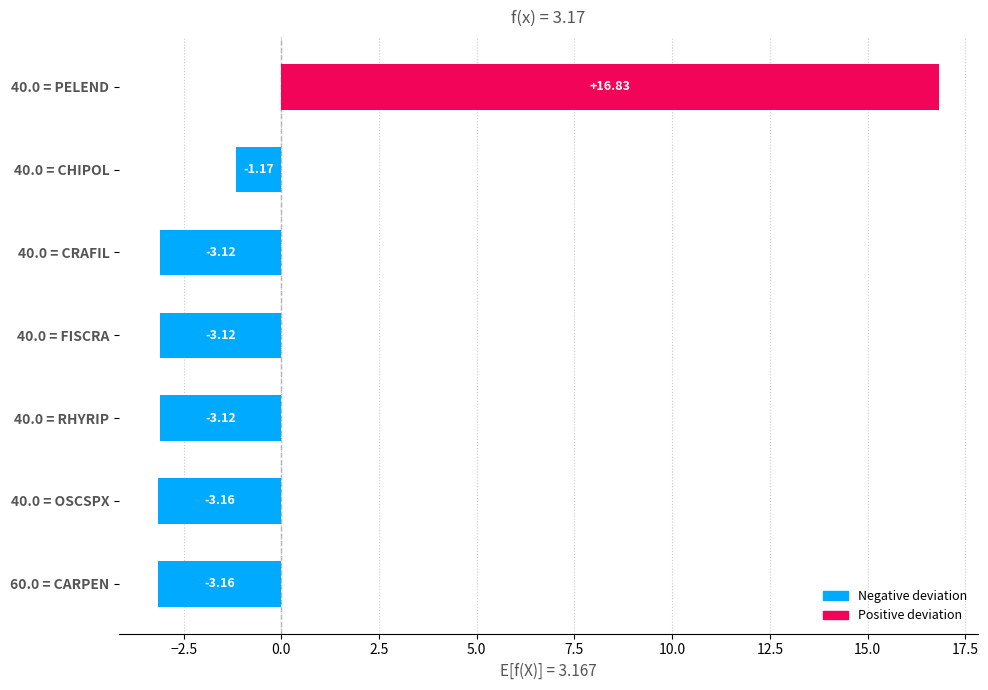

How many bars are there in total?

7